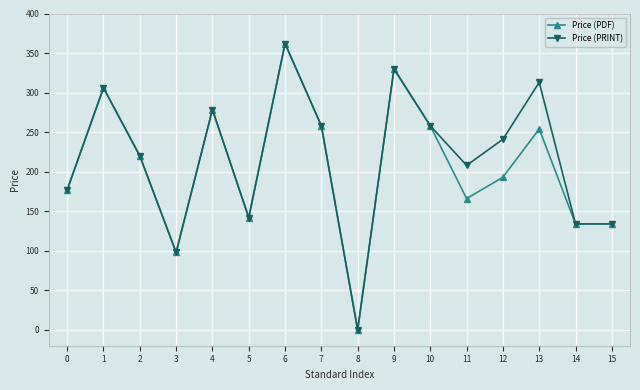

The Price (PDF) series shows 177.0 at 0. True or false?

True